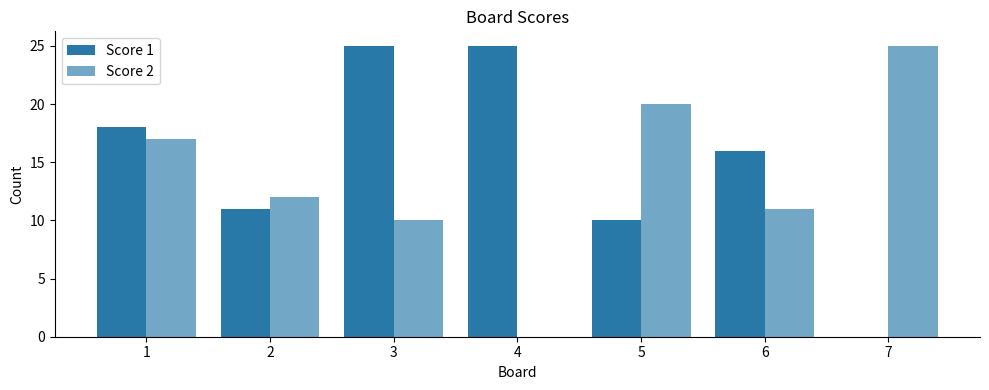

Reading left to right, extract all data points from this chart.

Score 1: 18	11	25	25	10	16	0
Score 2: 17	12	10	0	20	11	25